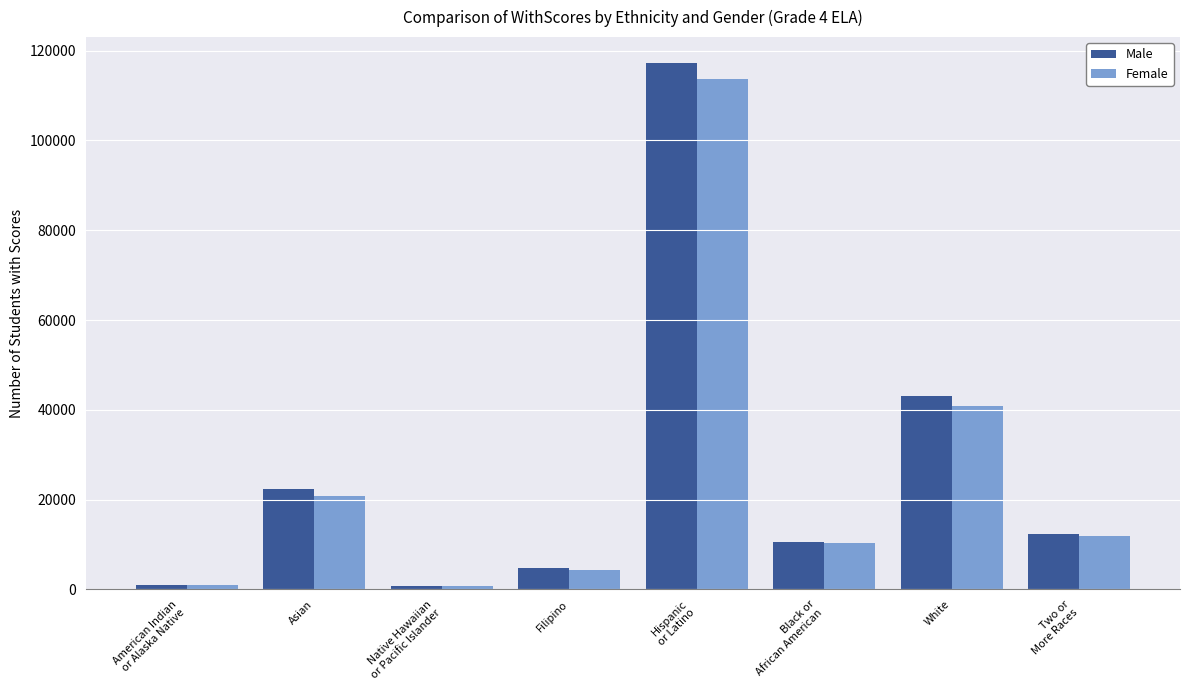

What is the value of the Female bar at the 8th from the left?

11910